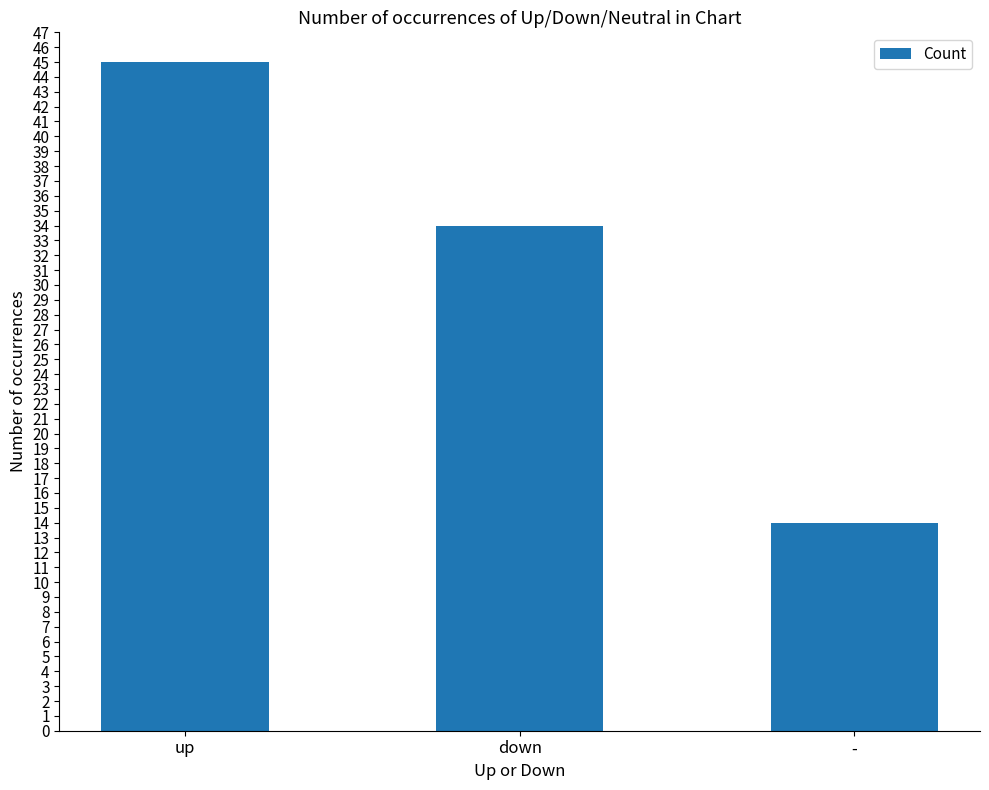

How many data points does each series have?

3